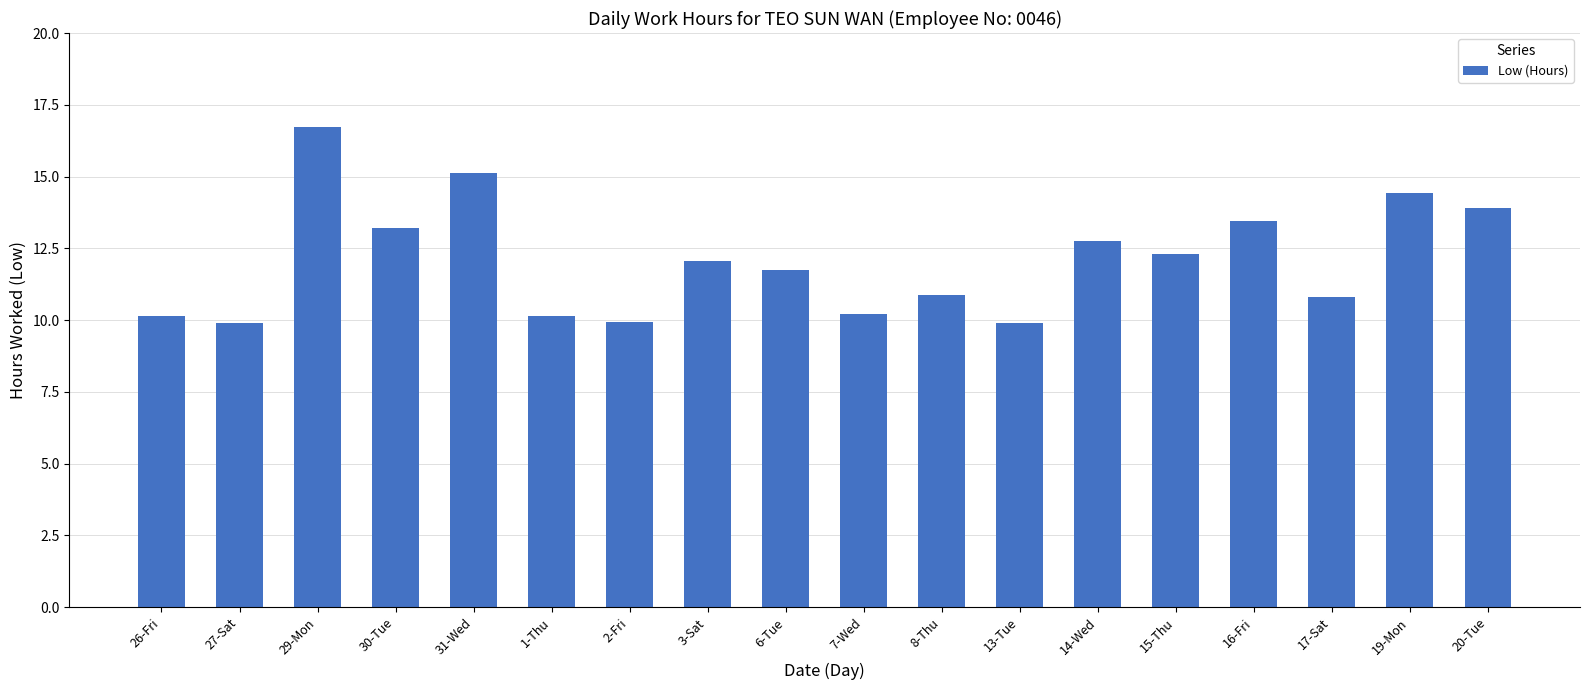

What is the minimum value shown in the chart?

9.9